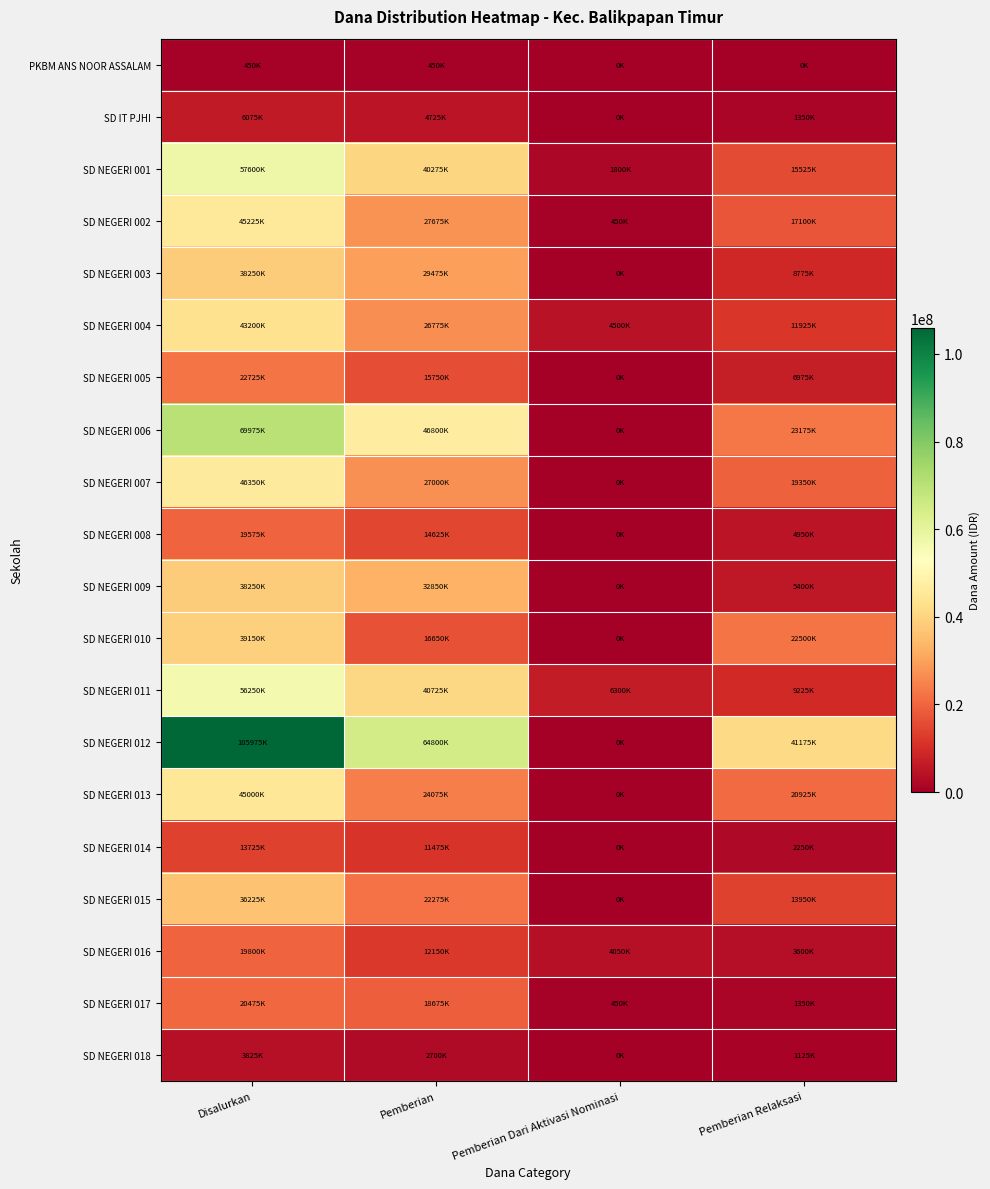

Which series has the largest range (max minus min)?

SD NEGERI 012